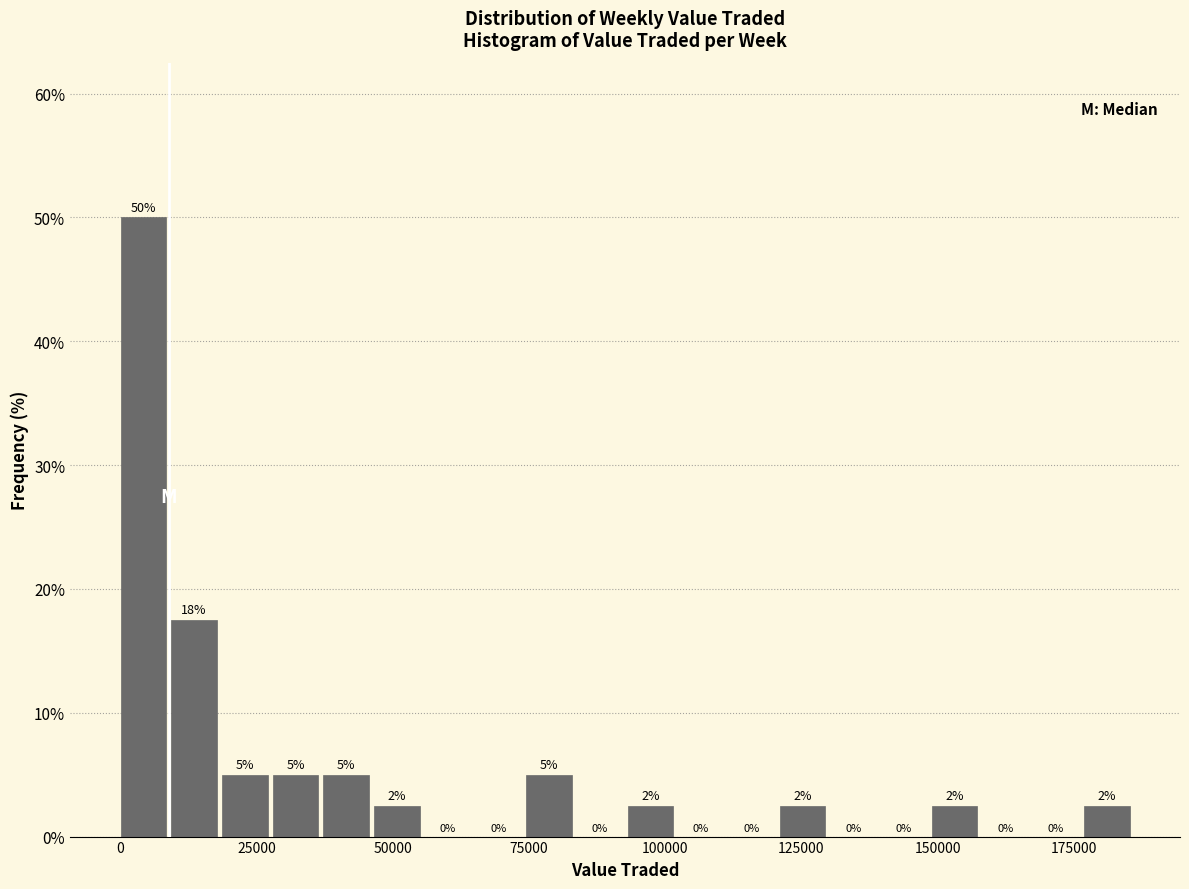

Read against the x-axis, roughly where is the centre of the tallest bar?

5000